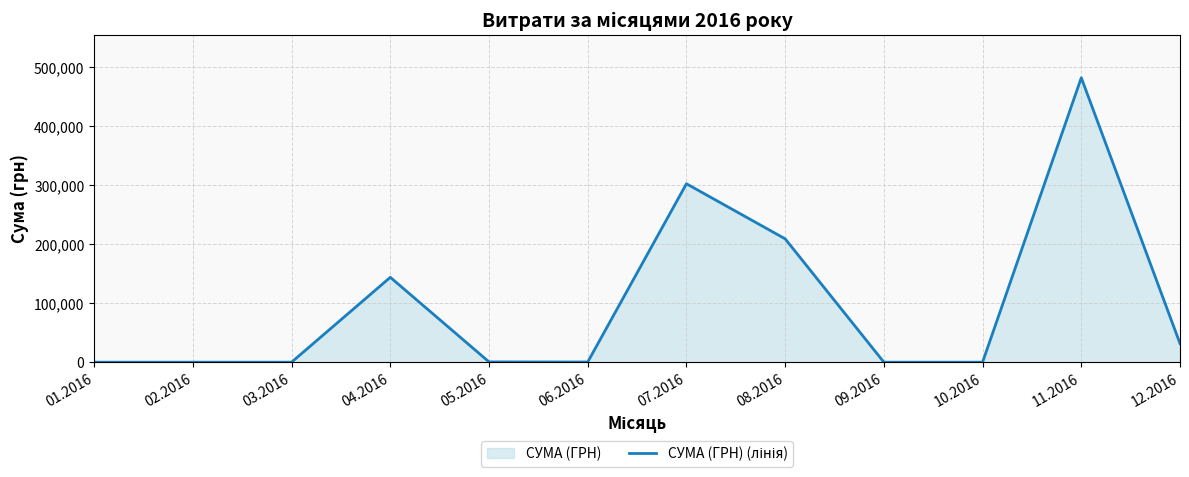

Where is the first local minimum?

06.2016